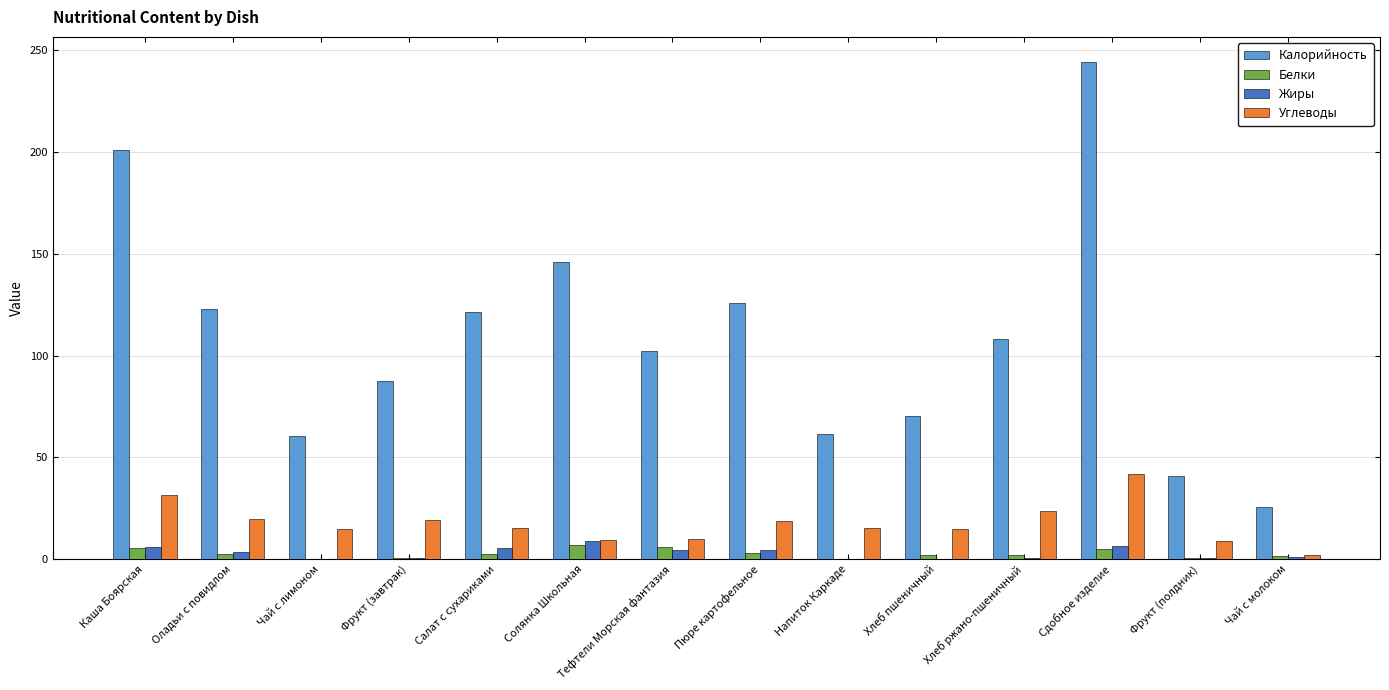

Which category has the highest value in the Калорийность series?

Сдобное изделие